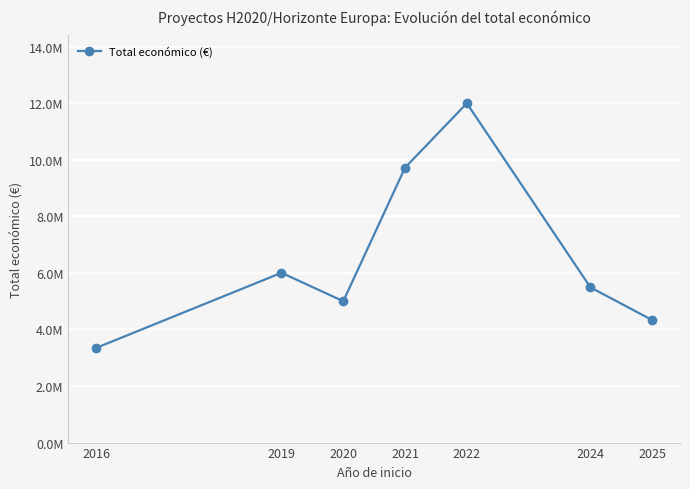

Does the chart have visible grid lines?

Yes